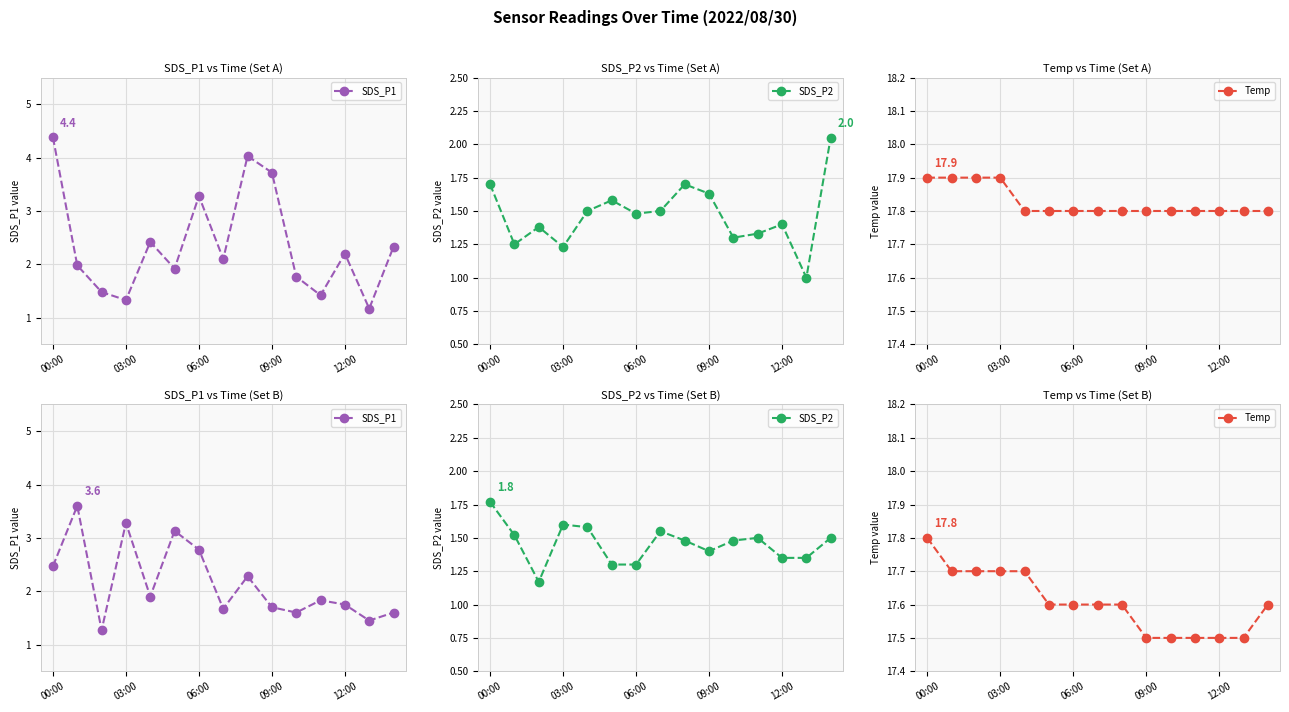

How many lines are shown in the chart?

3